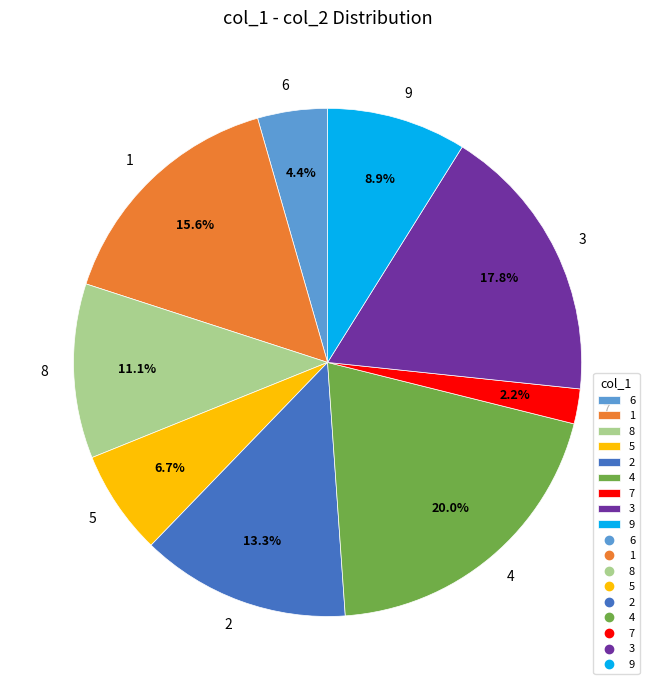

Combined, do 8 and 7 account for over 50%?

No